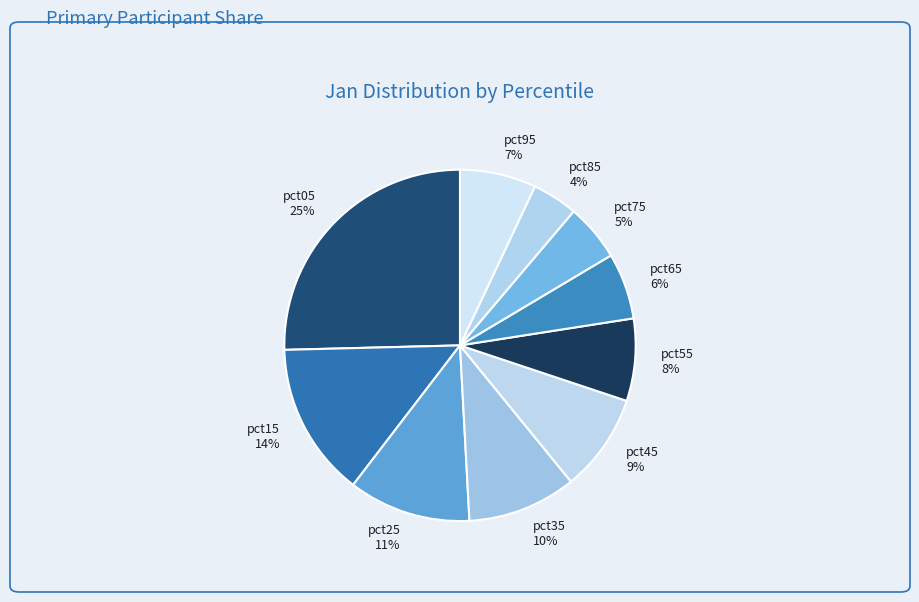

To the nearest percent, what is the difference between the largest and smallest slice percentages?

21%